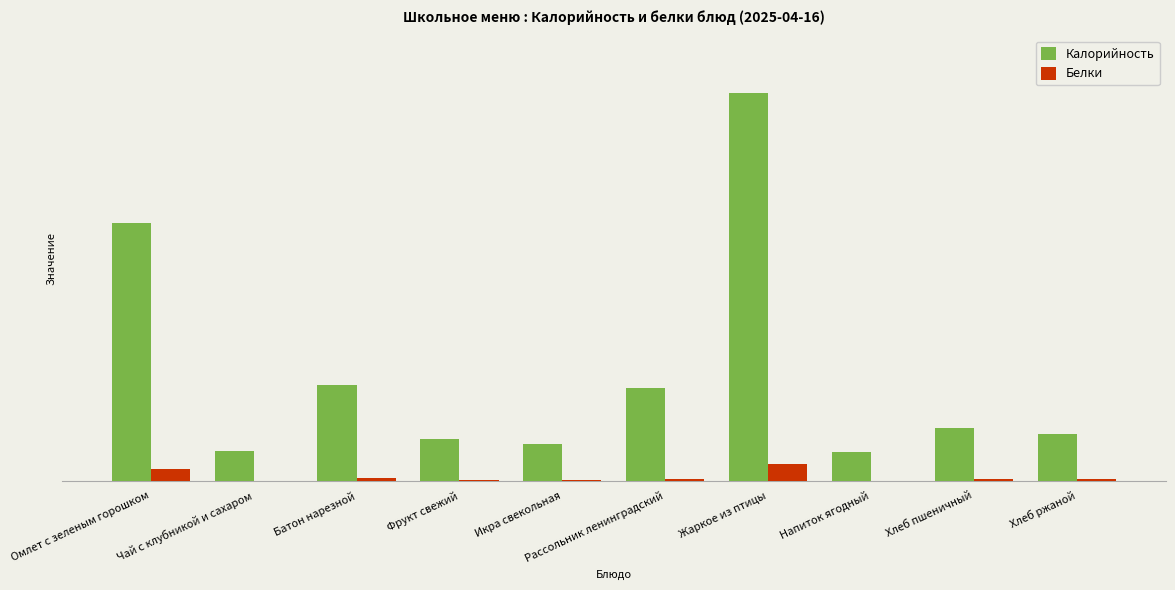

What is the difference between the Белки values at Фрукт свежий and Батон нарезной?

2.6